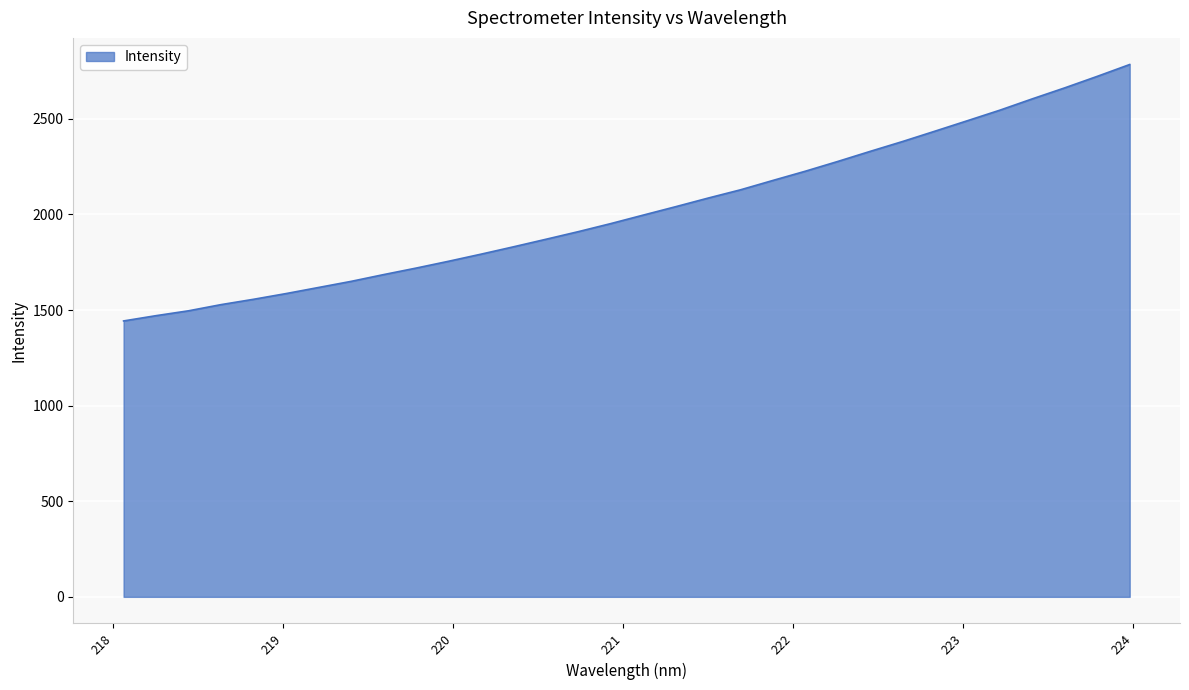

What is the maximum value shown in the chart?

2784.0